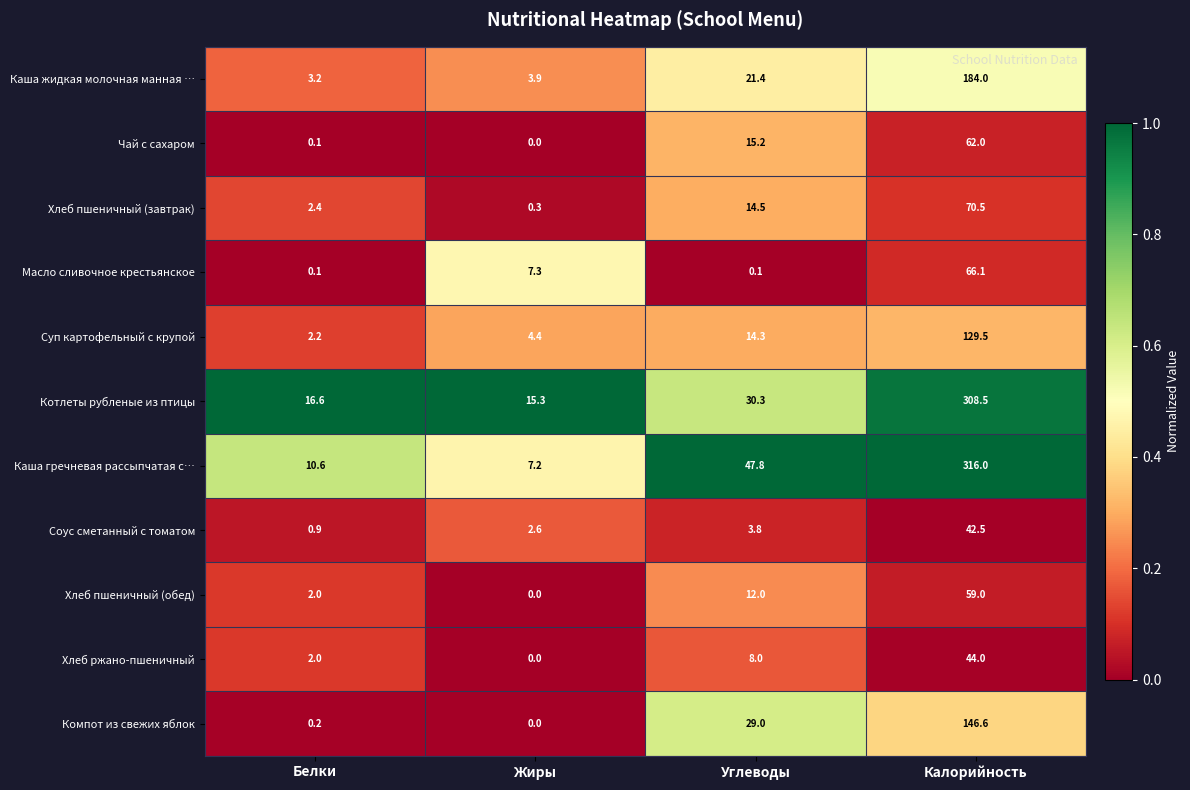

Which series has the largest total across all categories?

Каша гречневая рассыпчатая с…